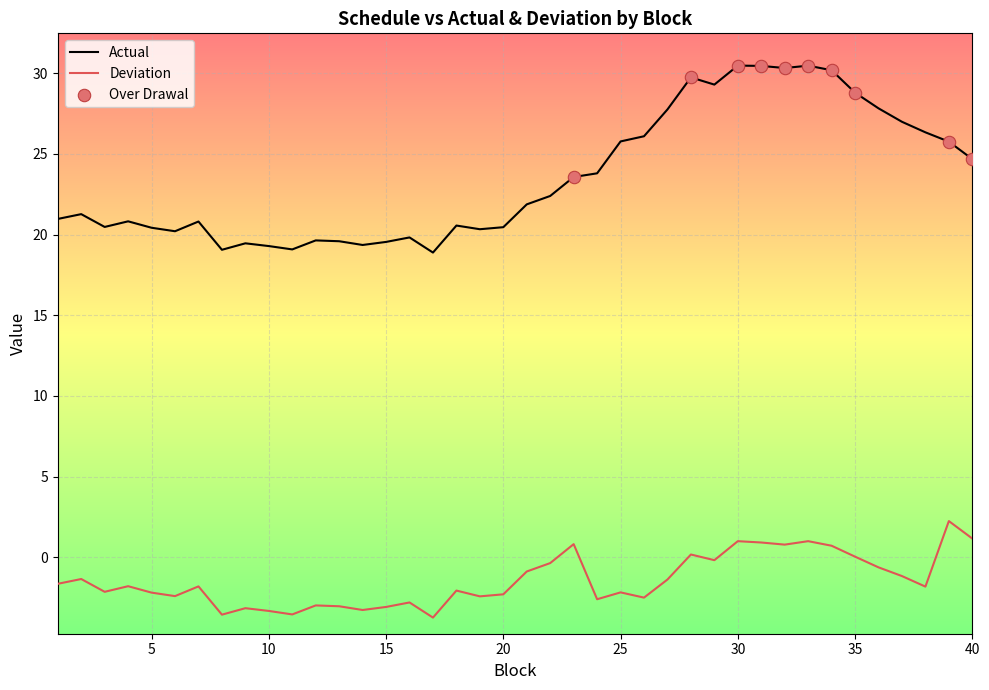

Rank the series by their maximum value, from highest to lowest.

Actual, Deviation